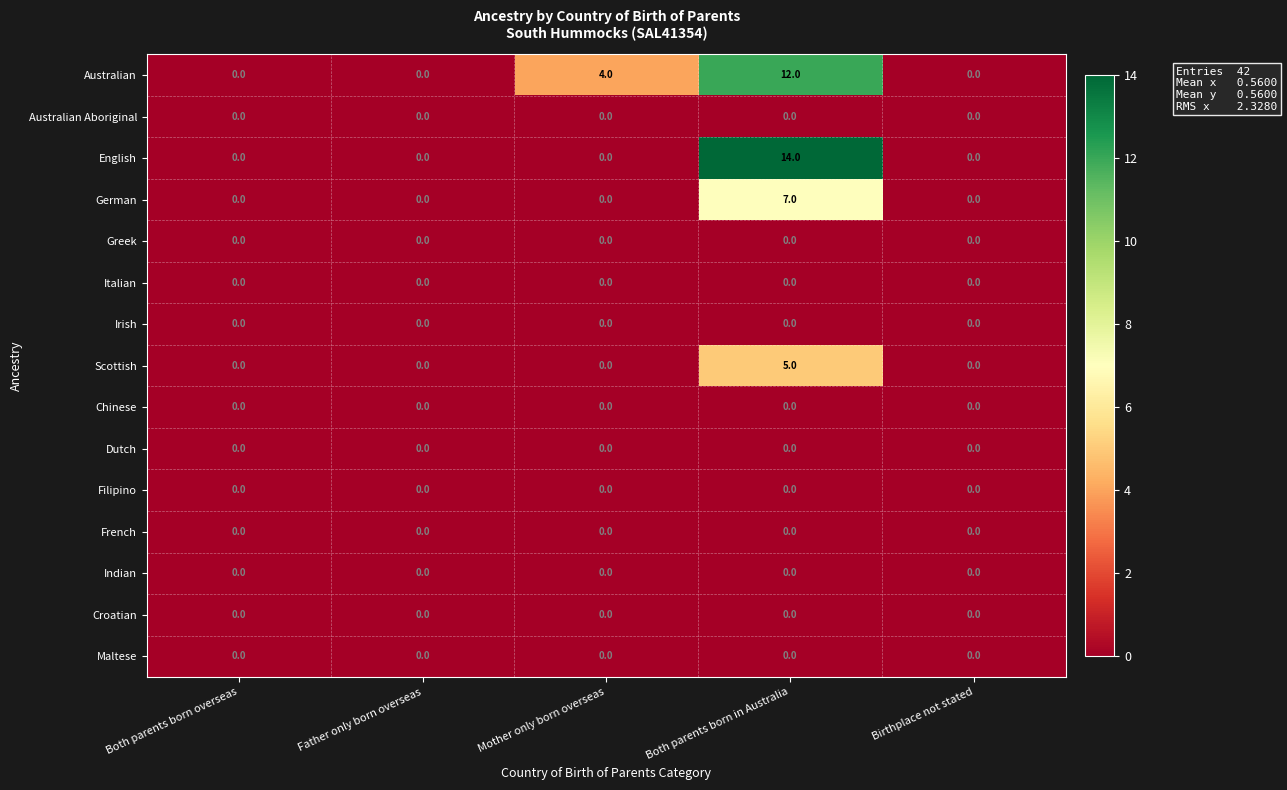

Which series changed the most between Mother only born overseas and Birthplace not stated?

Australian